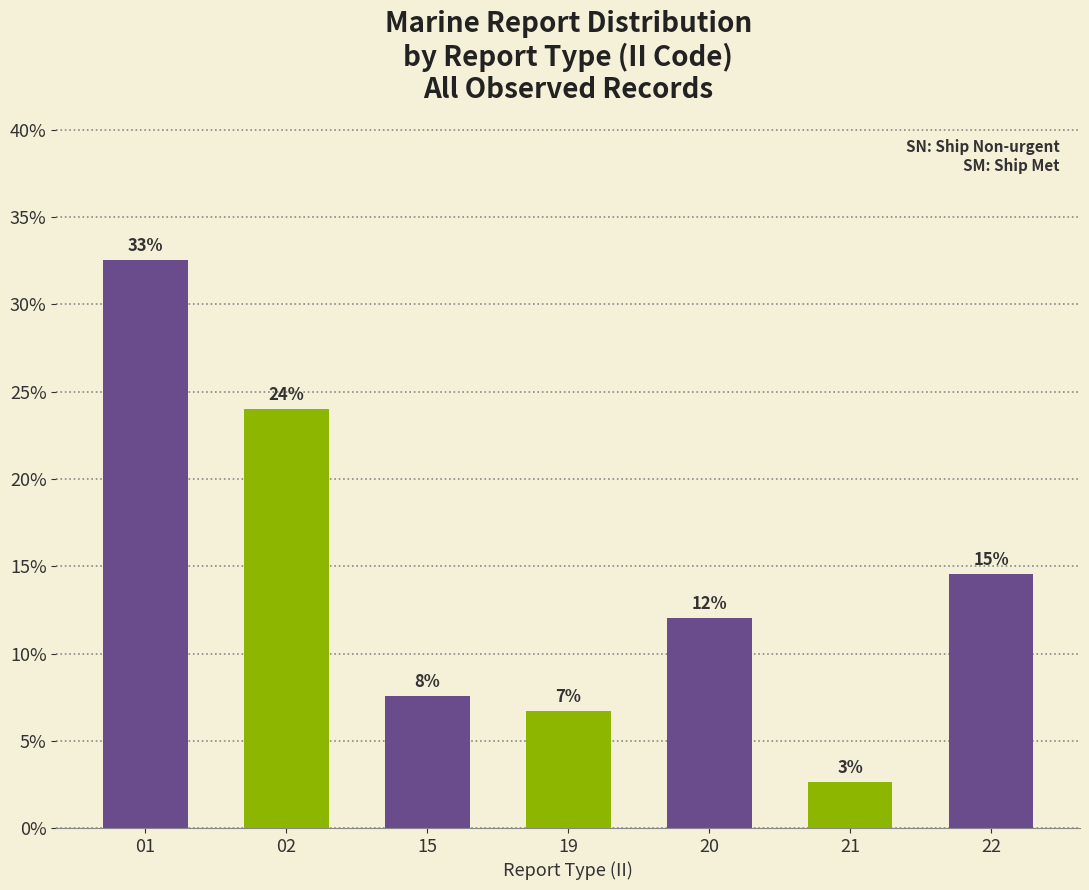

Is it true that the value at 22 is 0.1?

False